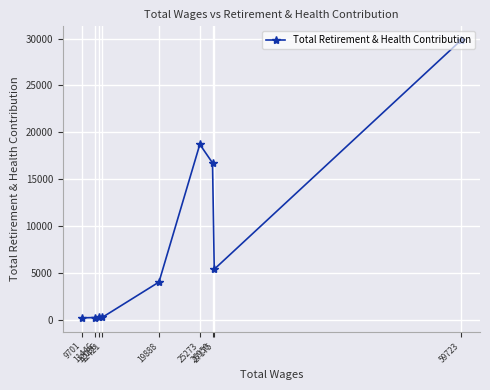

What is the change in value from 59723 to 9701?

-29617